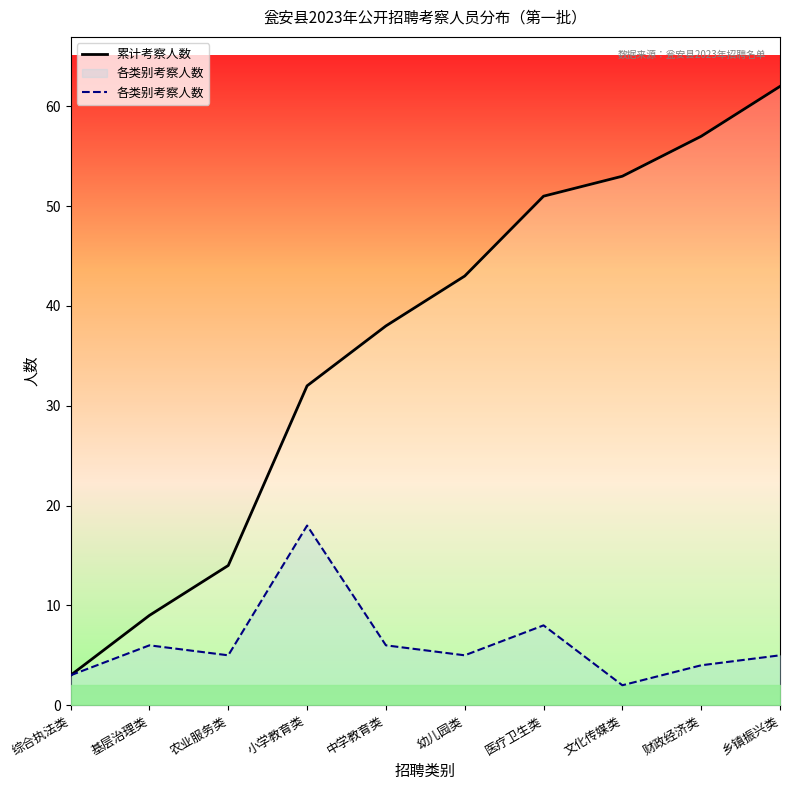

The value of 累计考察人数 at 财政经济类 is 57. True or false?

True